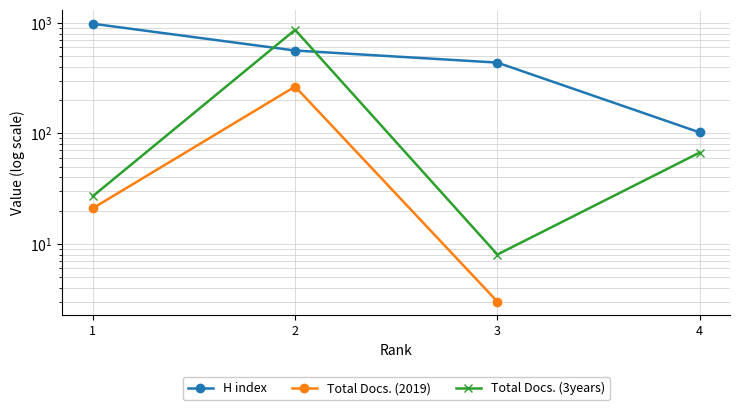

Where is the first local minimum for Total Docs. (3years)?

3